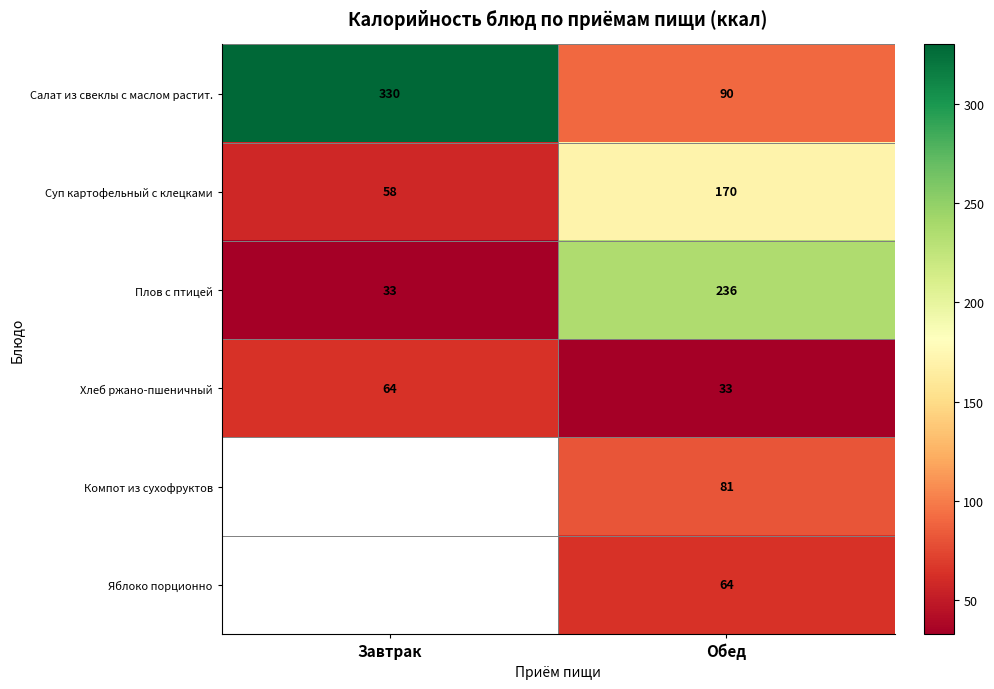

Between Завтрак and Обед, which is larger?

Завтрак